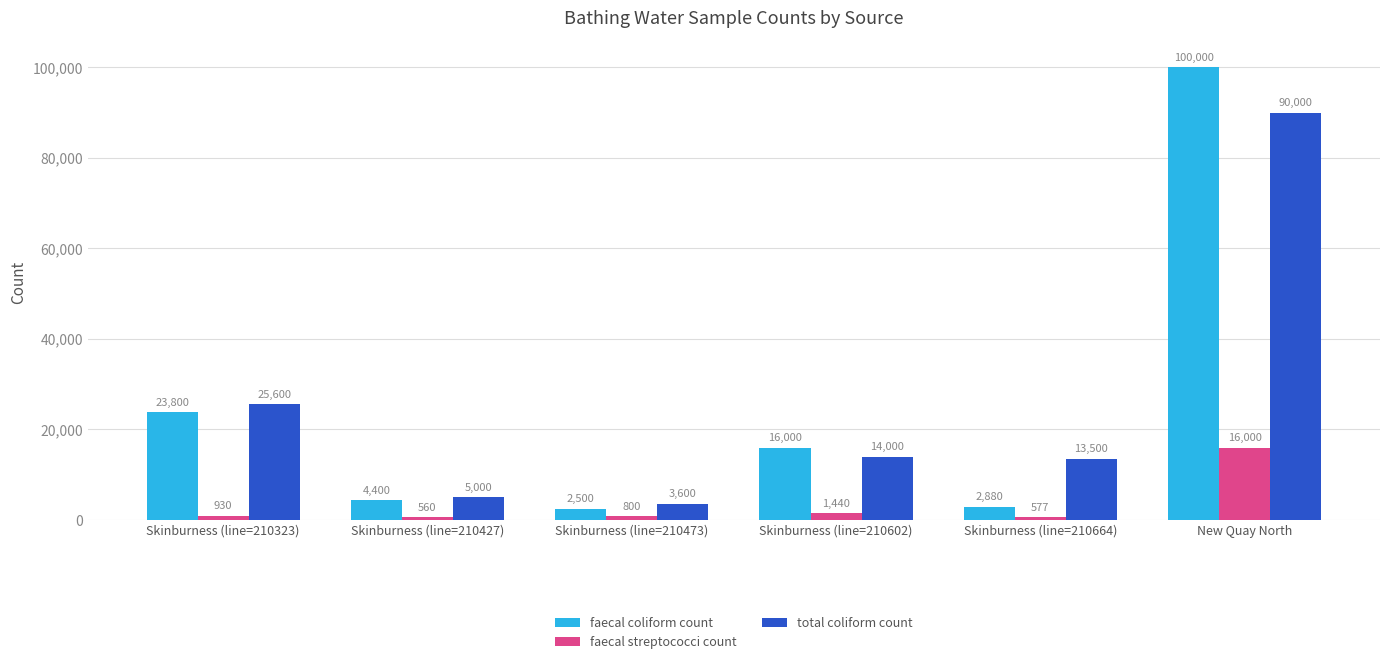

How many series are shown in this chart?

3